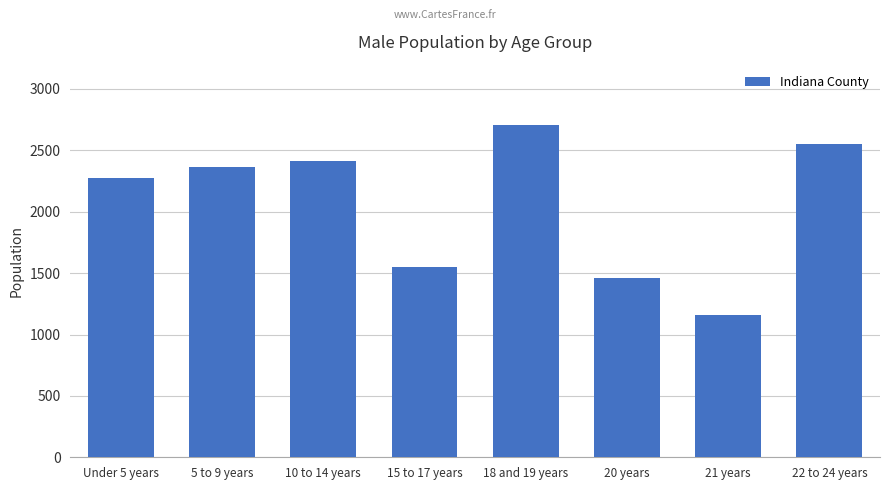

Rank the categories by value from lowest to highest.

21 years, 20 years, 15 to 17 years, Under 5 years, 5 to 9 years, 10 to 14 years, 22 to 24 years, 18 and 19 years